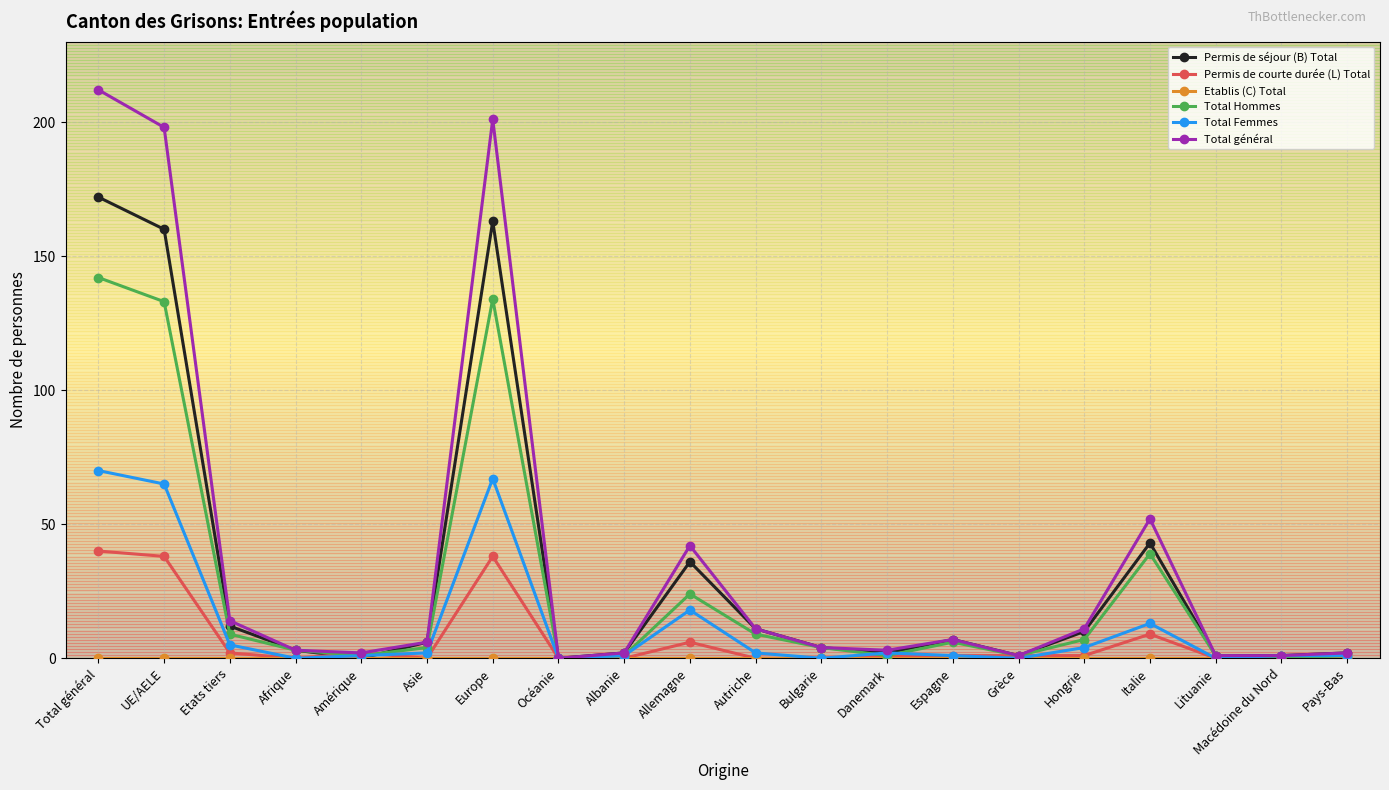

The value of Permis de séjour (B) Total at Hongrie is 18. True or false?

False